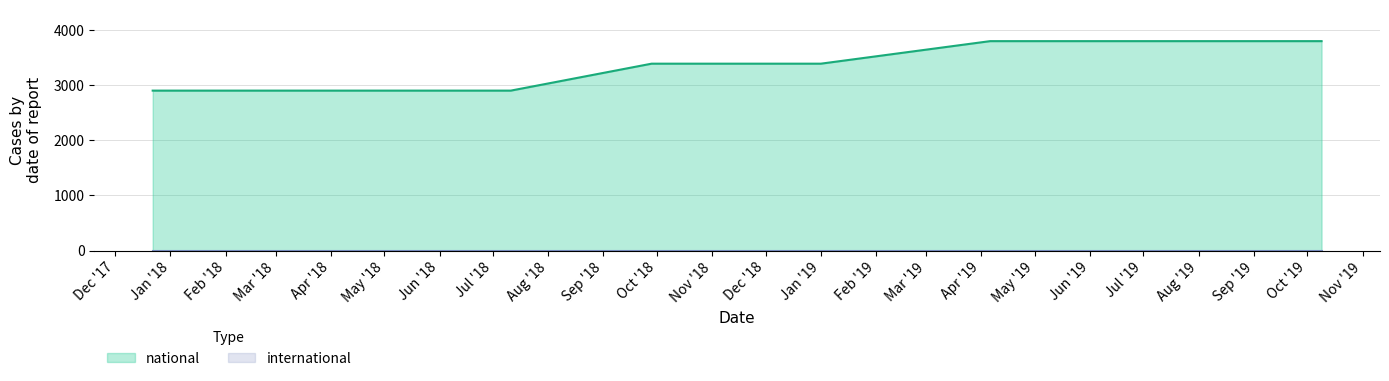

Does the chart display data point markers on the line(s)?

No